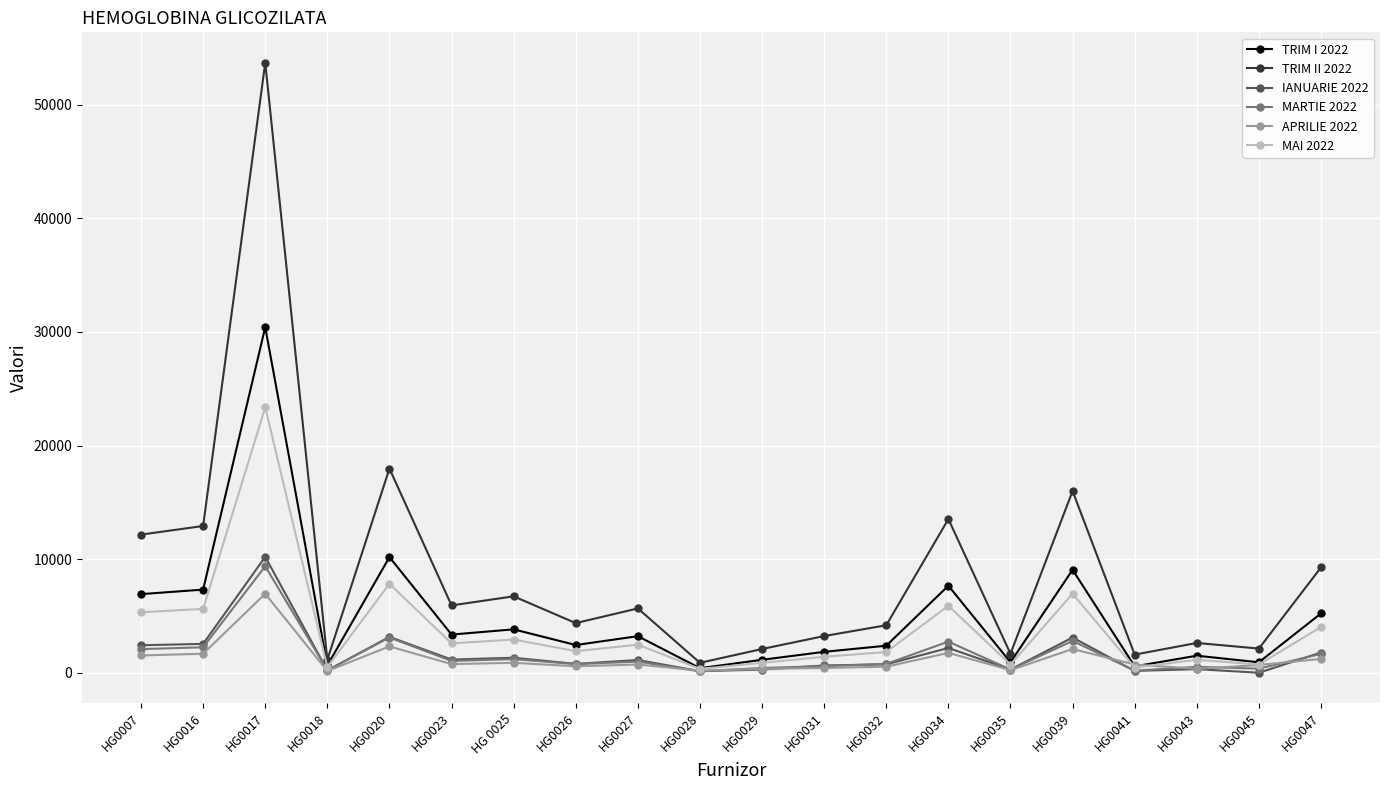

Read the TRIM II 2022 value at HG0018, to the nearest 10.

1140